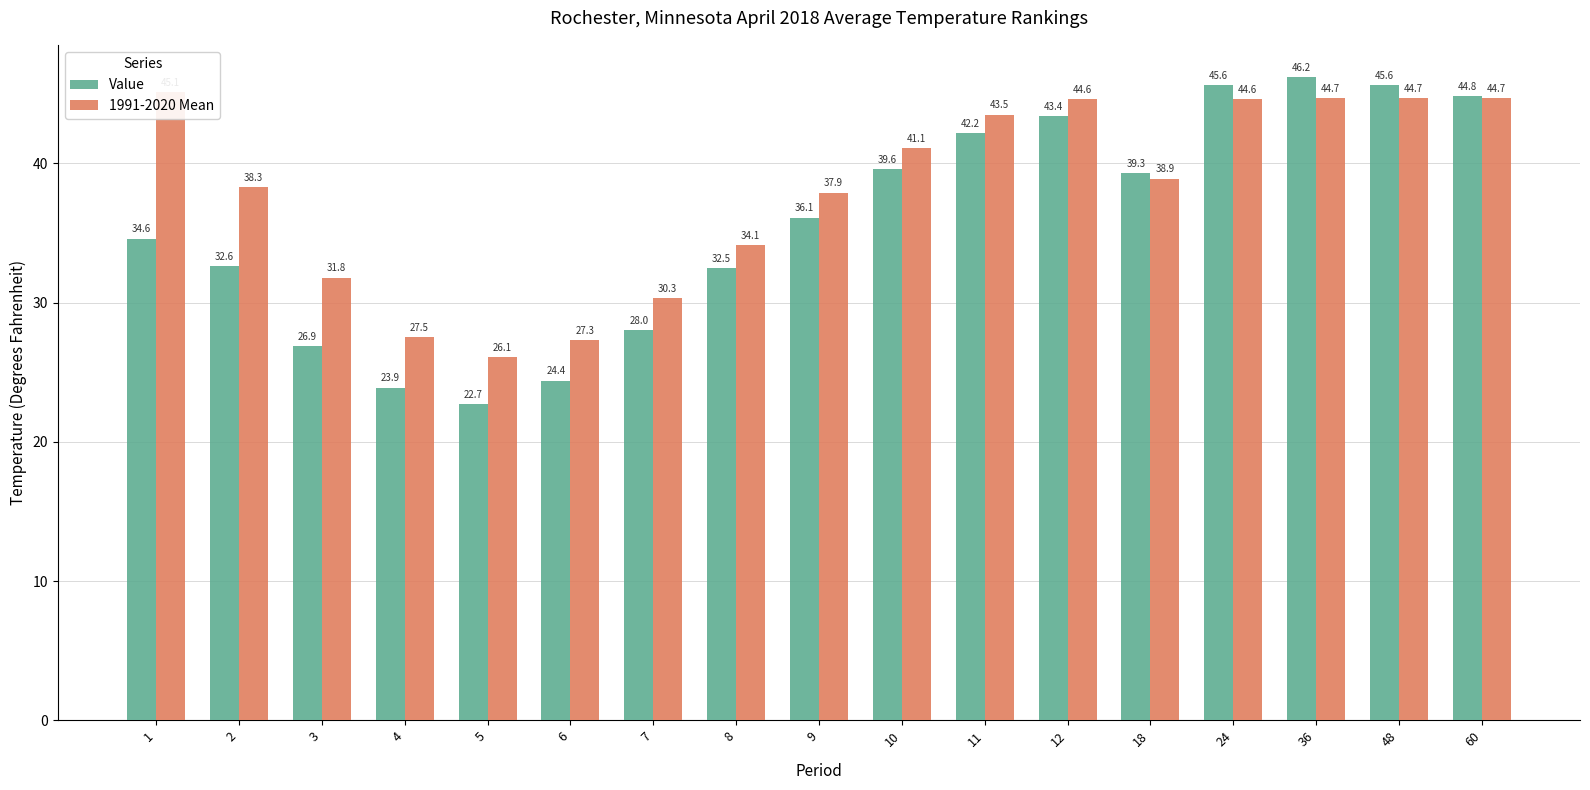

Reading right to left, list all the values displayed in this chart.

Value: 44.8	45.6	46.2	45.6	39.3	43.4	42.2	39.6	36.1	32.5	28.0	24.4	22.7	23.9	26.9	32.6	34.6
1991-2020 Mean: 44.7	44.7	44.7	44.6	38.9	44.6	43.5	41.1	37.9	34.1	30.3	27.3	26.1	27.5	31.8	38.3	45.1